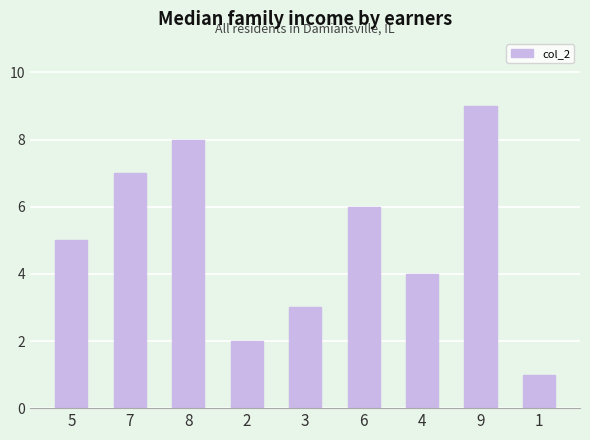

Approximately how many times larger is the value at 9 compared to 7?

1.3